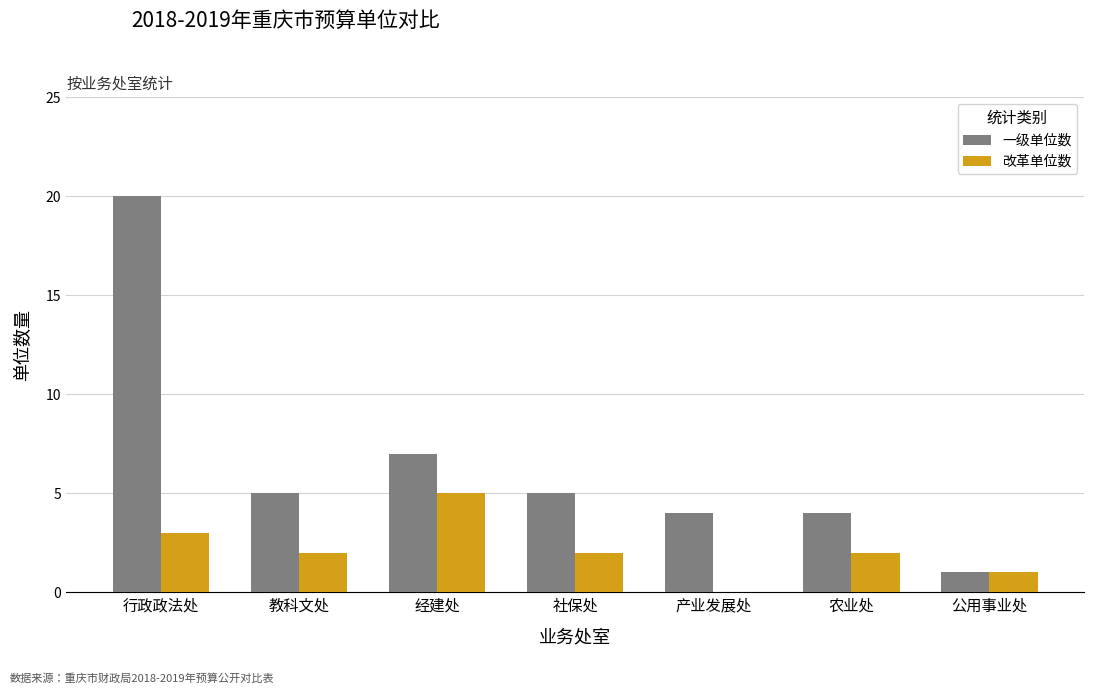

Count the 改革单位数 values in the range 1 to 3.

5